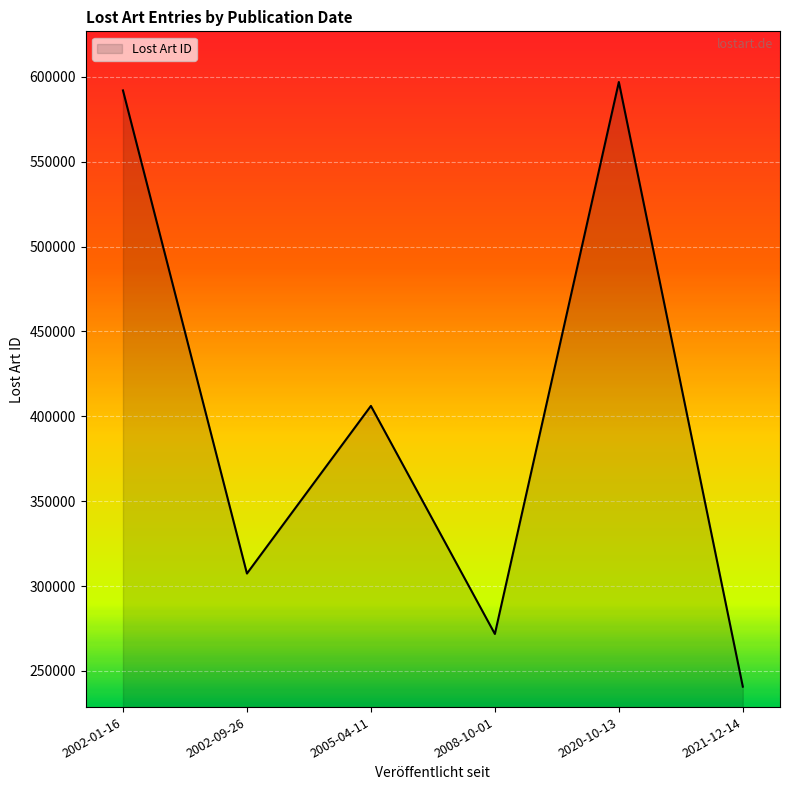

The chart shows a value of 307396 at 2002-09-26. True or false?

True